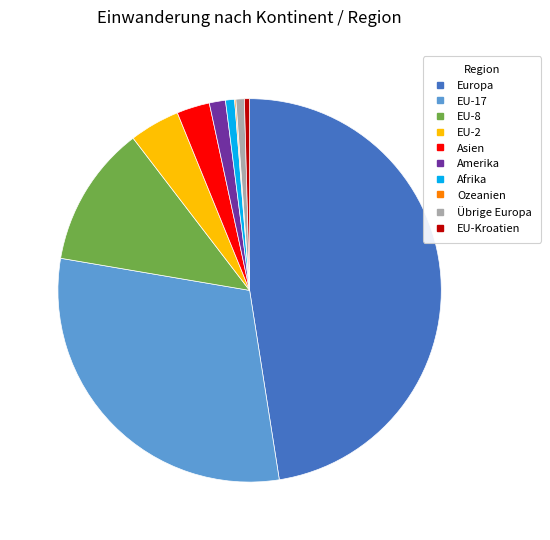

Is the sum of EU-8 and EU-17 greater than half?

No